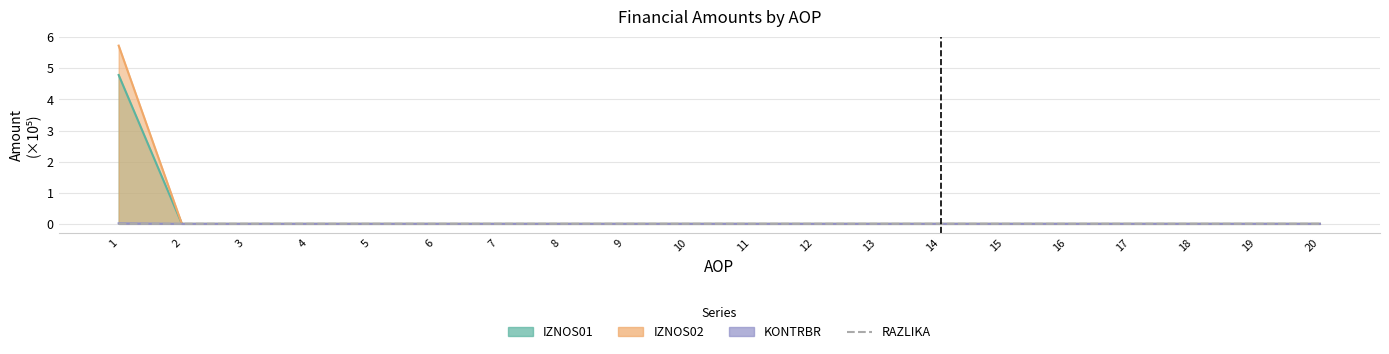

Rank the categories by value from lowest to highest.

2, 3, 4, 5, 6, 7, 8, 9, 10, 11, 12, 13, 14, 15, 16, 17, 18, 19, 20, 1